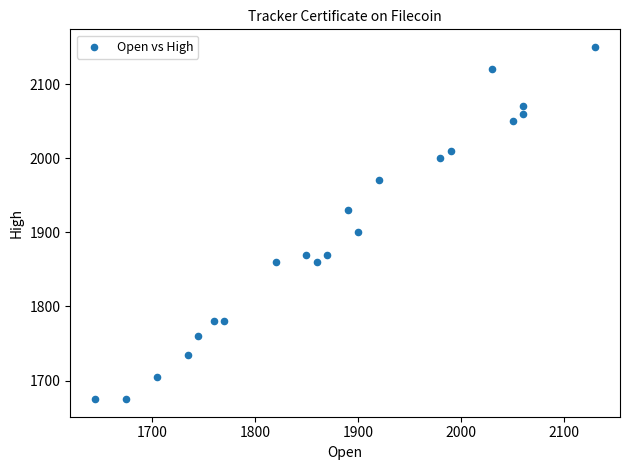

What Y value in the scatter plot is closest to 1912?

1900